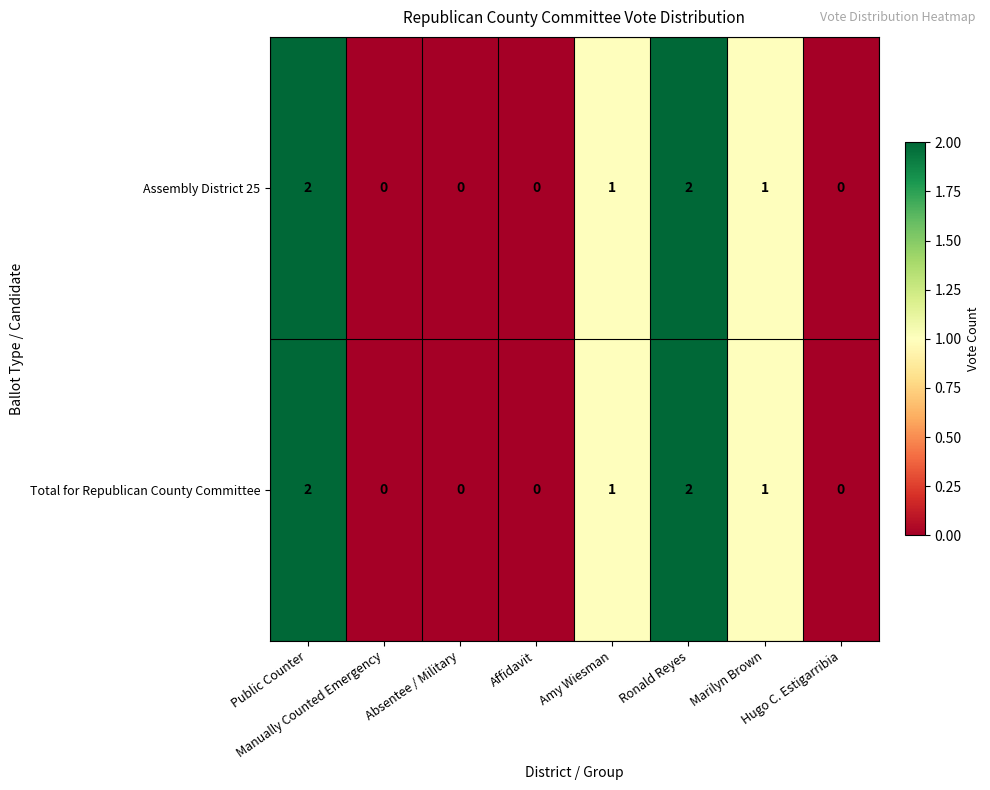

What is the sum of all Assembly District 25 values?

6